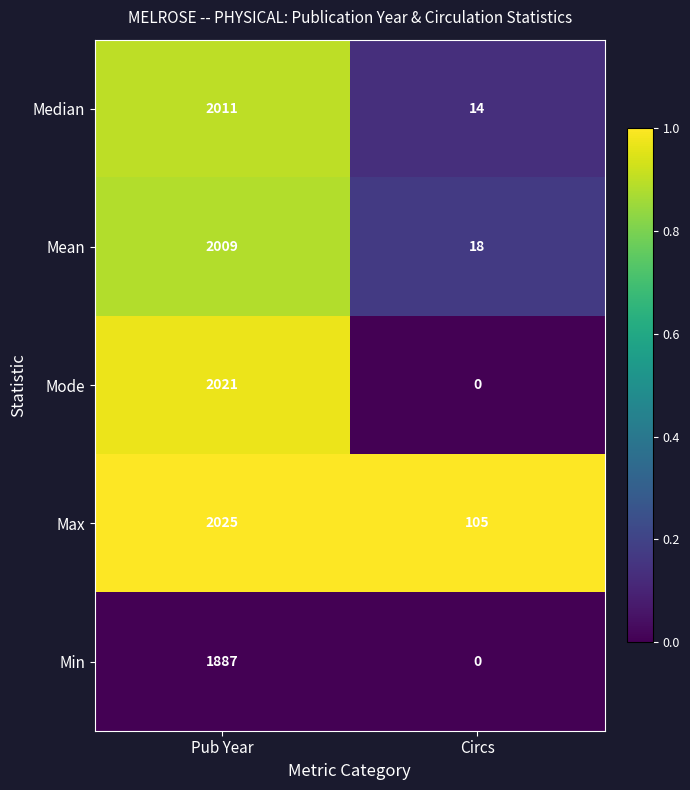

What is the sum of all Mean values?

2027